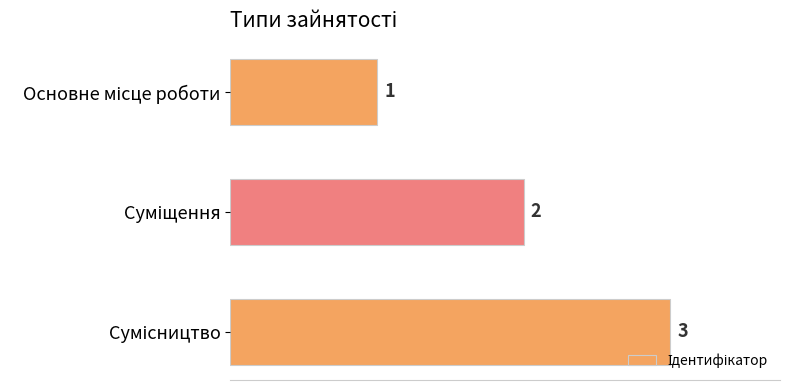

What is the value of the 2nd bar from the top?

2